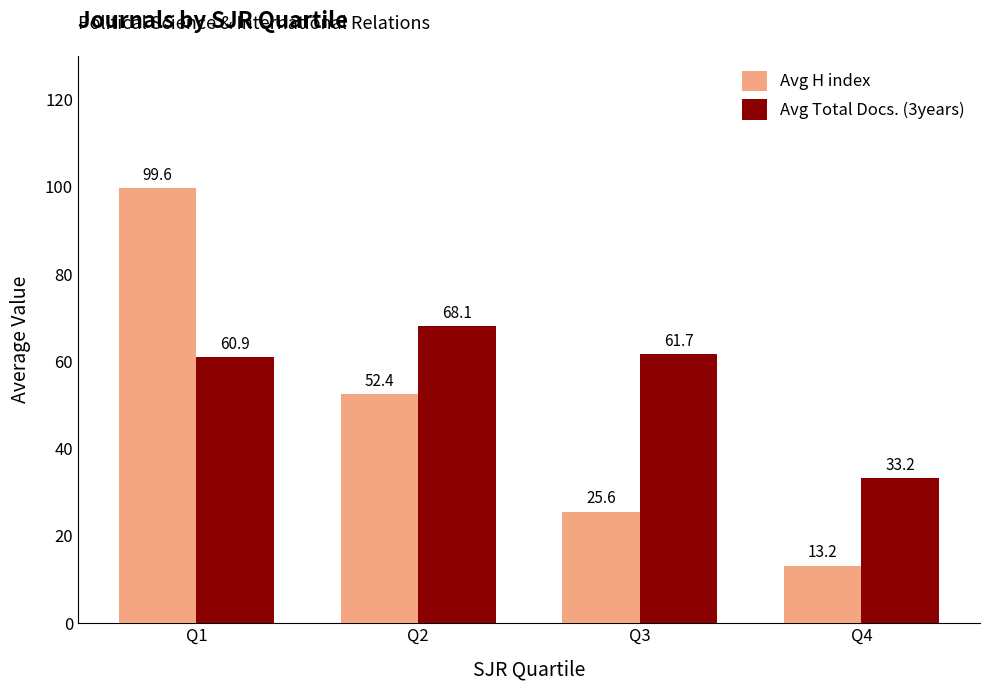

What is the average value of the Avg Total Docs. (3years) series?

56.0